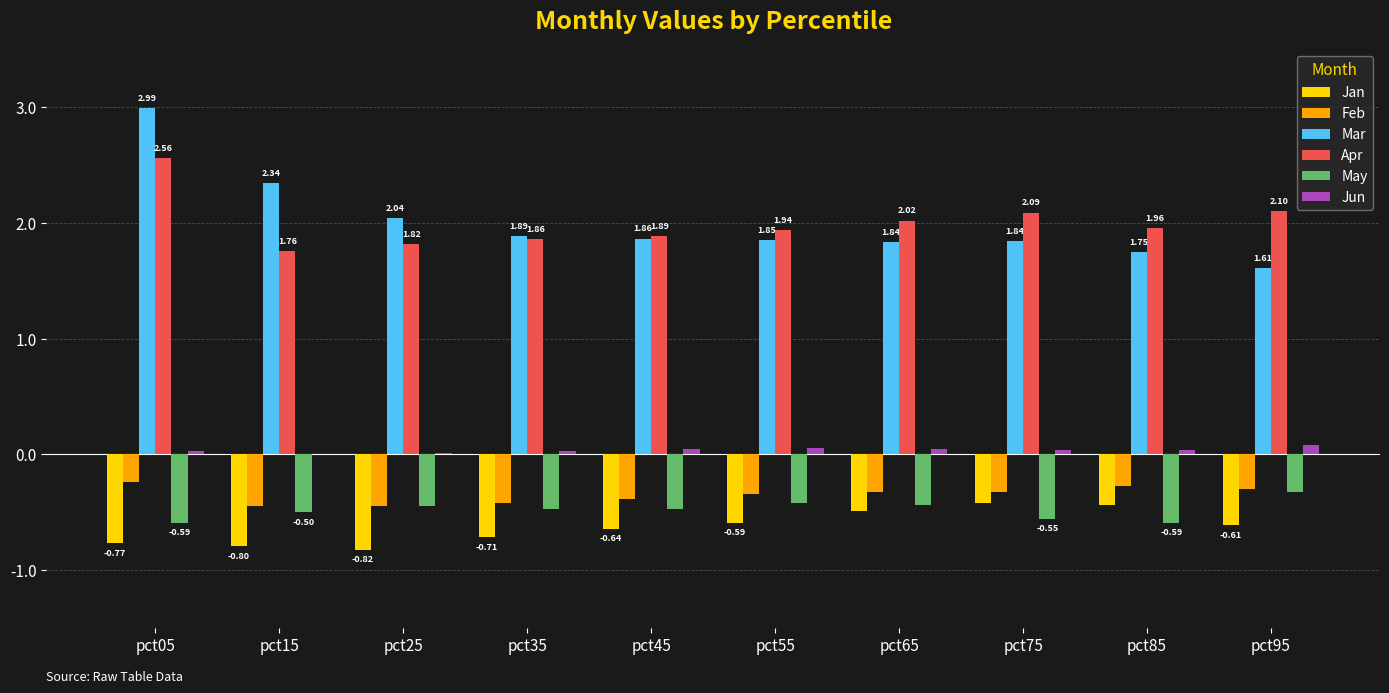

At which category is the sum across all series the highest?

pct05